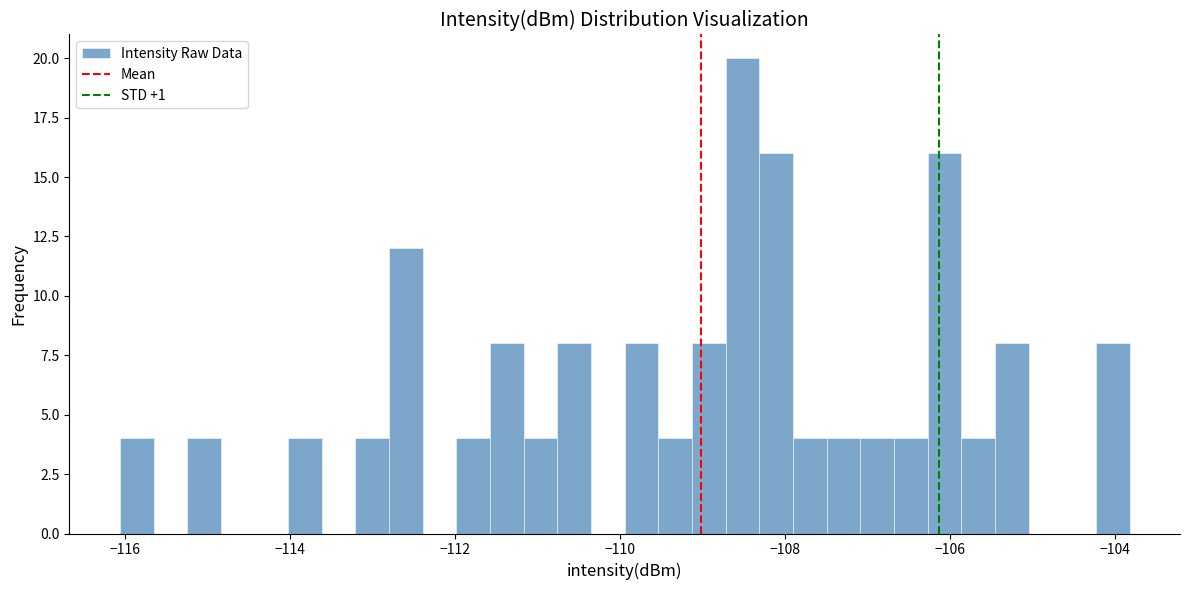

Around what value on the x-axis is the tallest bar? Give the approximate position of its centre, as read against the axis.

-108.6